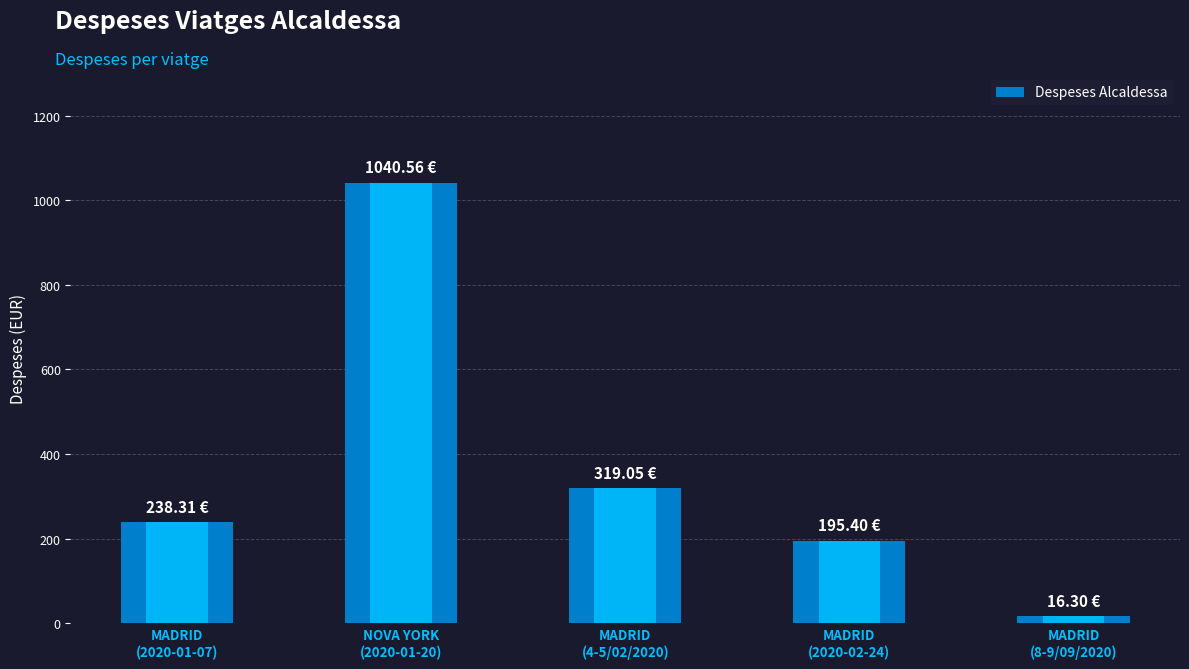

How many data points does each series have?

5